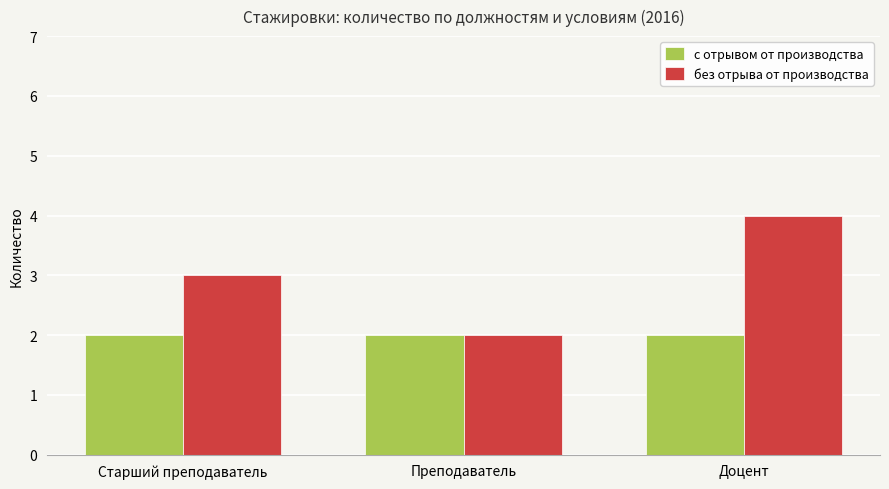

What is the label of the 1st bar from the right?

Доцент